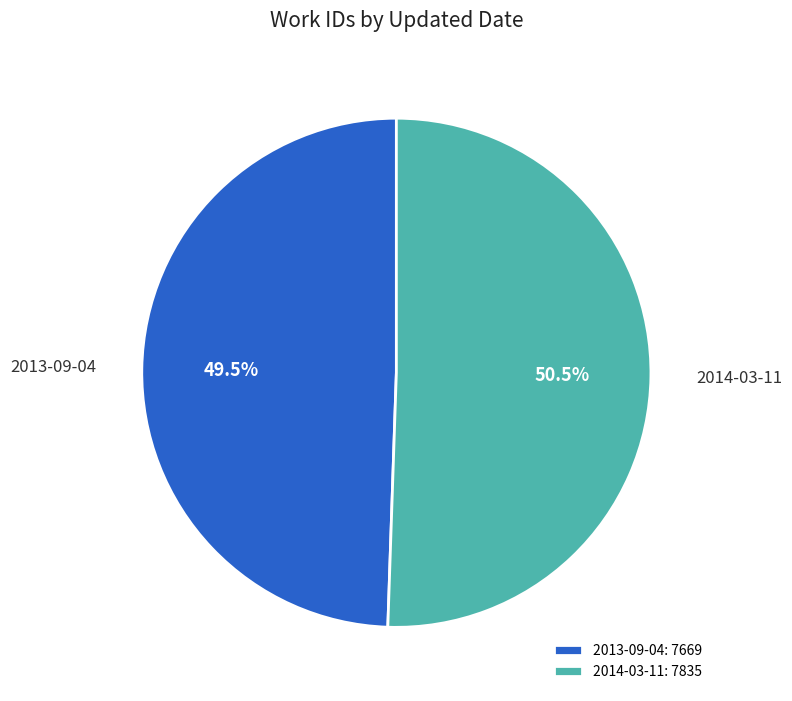

Which slice is the smallest?

2013-09-04